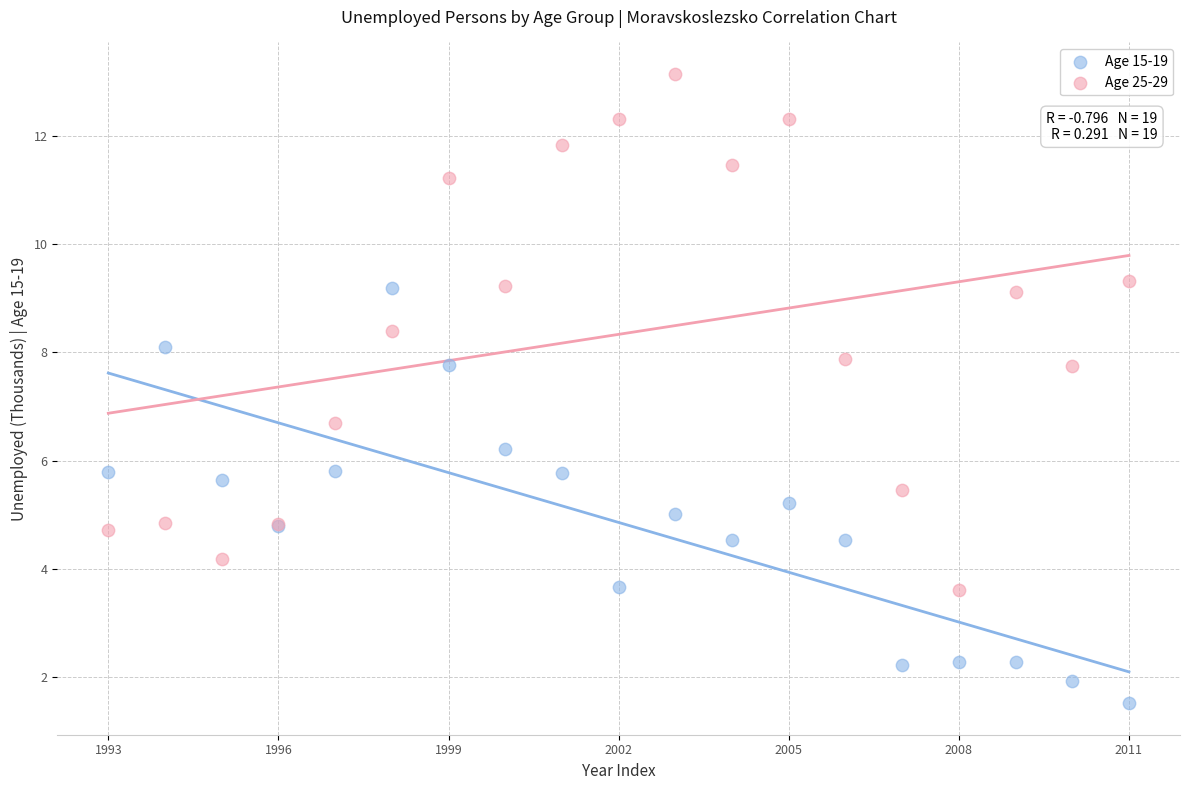

Which series reaches the maximum Y coordinate?

Age 25-29